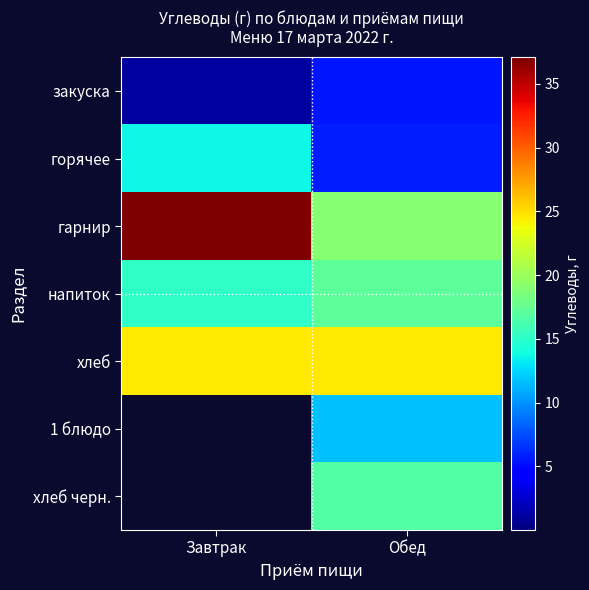

Which series has the largest range (max minus min)?

гарнир